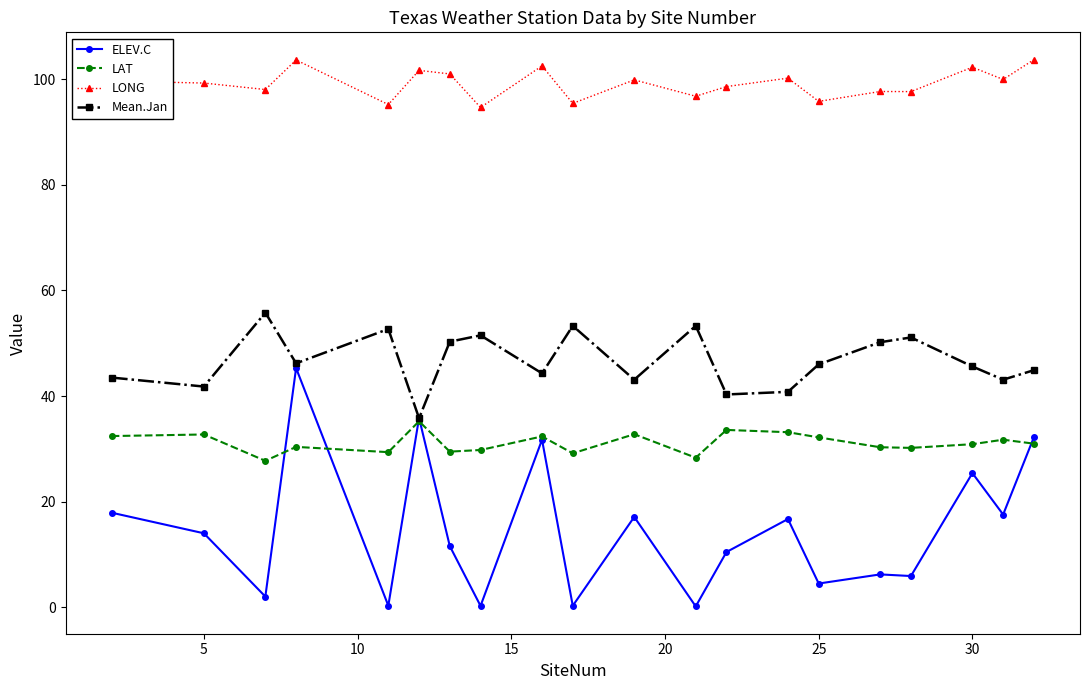

Does the chart have visible grid lines?

No